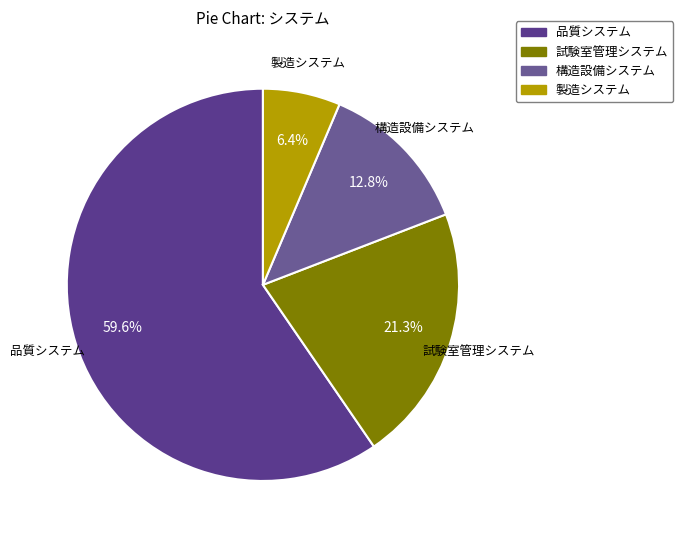

Combined, what portion of the pie is 構造設備システム and 品質システム?

72.3%